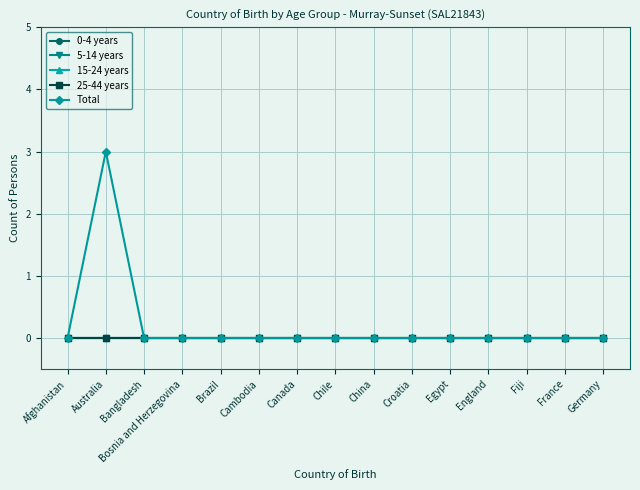

True or false: 25-44 years and 5-14 years cross at least once.

False